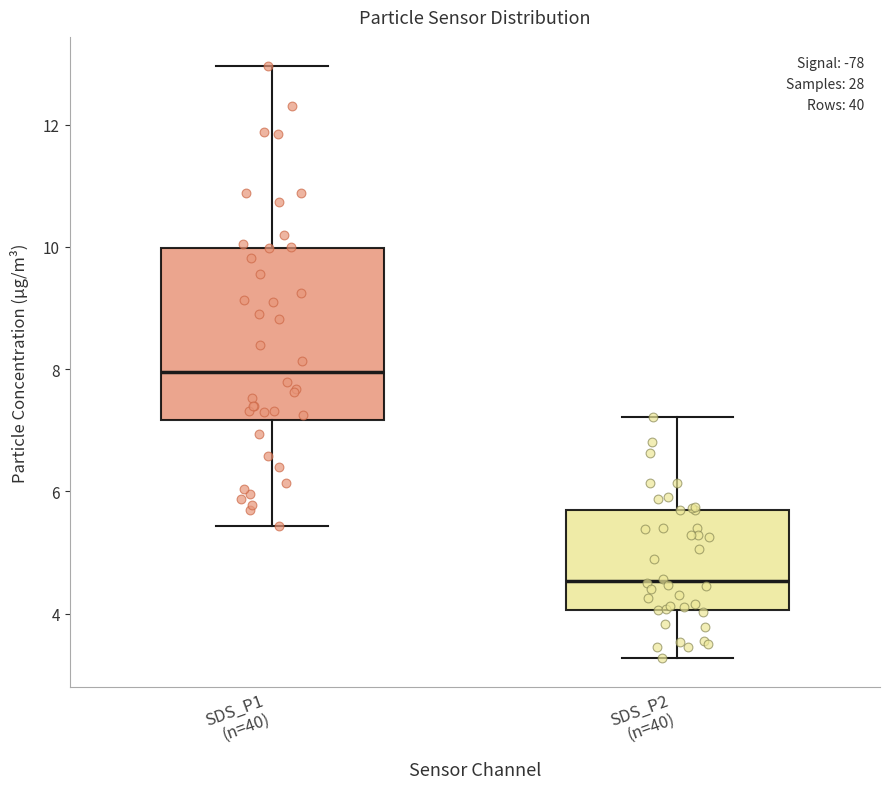

Where does the median line of the box for SDS_P2 (n=40) sit on the y-axis? The values are not printed on the chart, so give them approximately, as read against the axis.

4.6